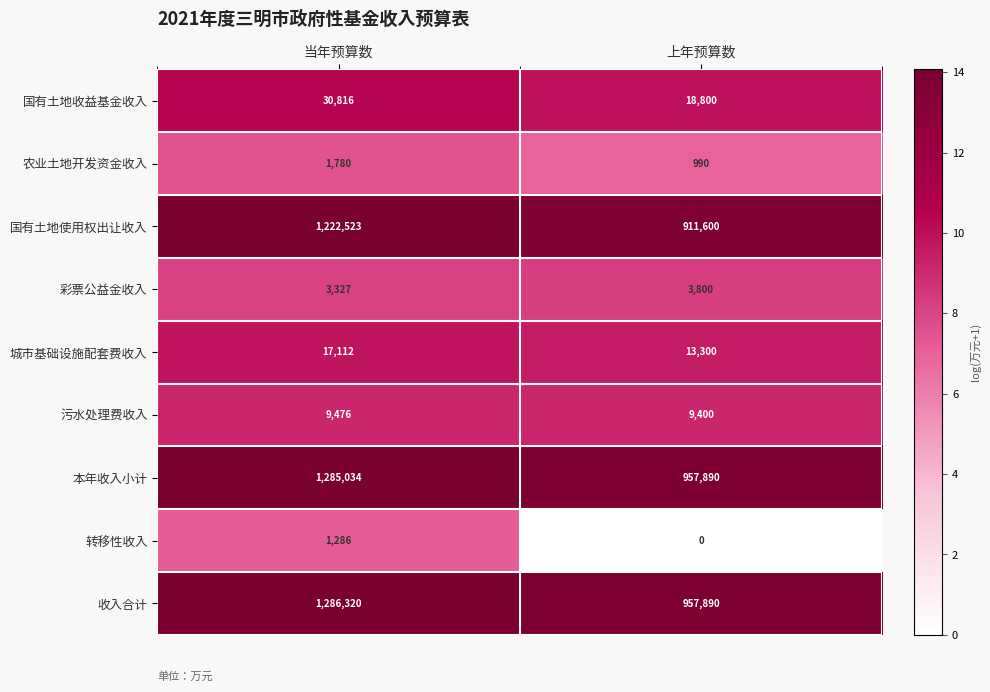

At which label does 农业土地开发资金收入 reach its minimum?

上年预算数